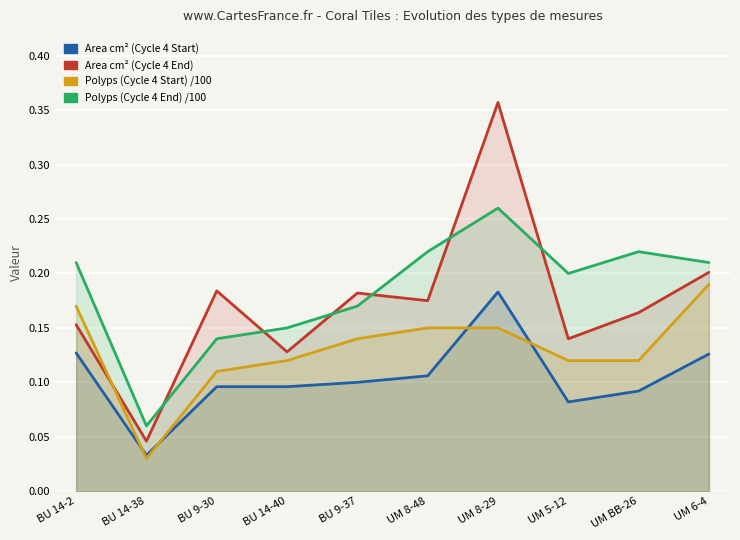

Reading left to right, transcribe all the data shown in this chart.

Area (cm^2) Start: 0.1	0.0	0.1	0.1	0.1	0.1	0.2	0.1	0.1	0.1
Area (cm^2) End: 0.2	0.0	0.2	0.1	0.2	0.2	0.4	0.1	0.2	0.2
Polyps Start: 0.2	0.0	0.1	0.1	0.1	0.1	0.1	0.1	0.1	0.2
Polyps End: 0.2	0.1	0.1	0.1	0.2	0.2	0.3	0.2	0.2	0.2